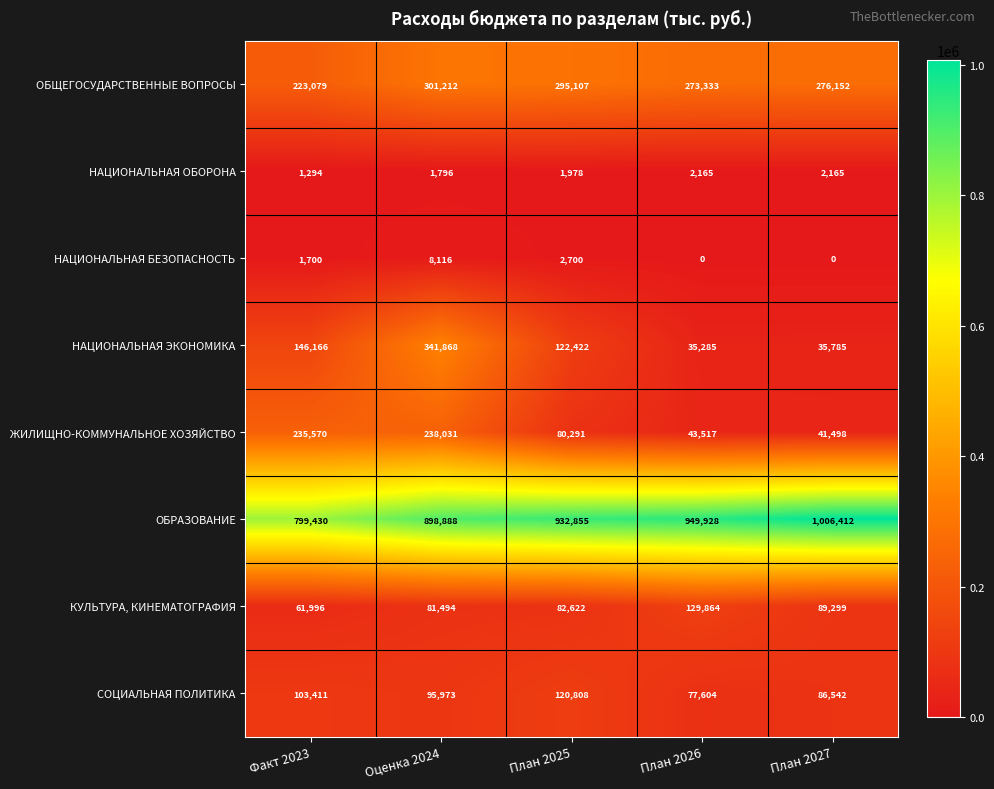

Count the number of data series in this chart.

8